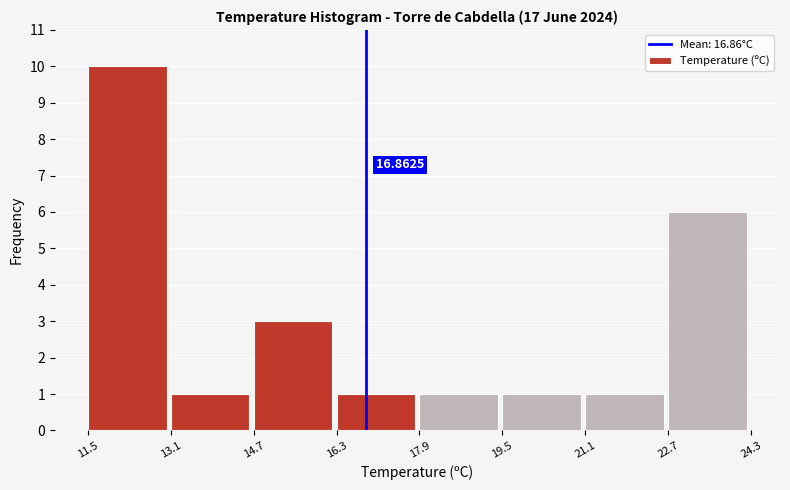

Which range on the x-axis has the tallest bar?

11.5 to 13.1